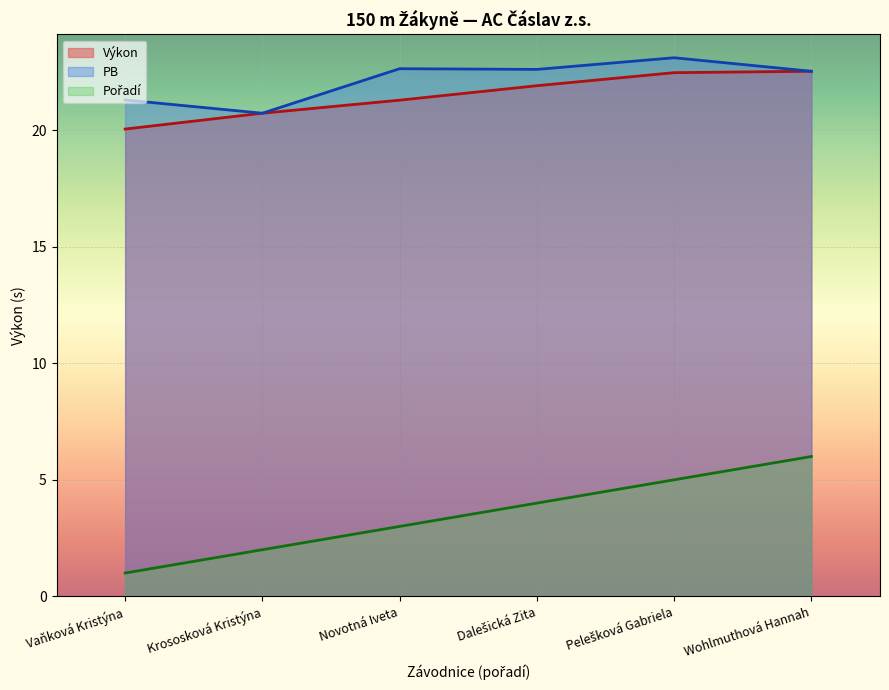

What is the label of the 2nd point from the left?

Krososková Kristýna